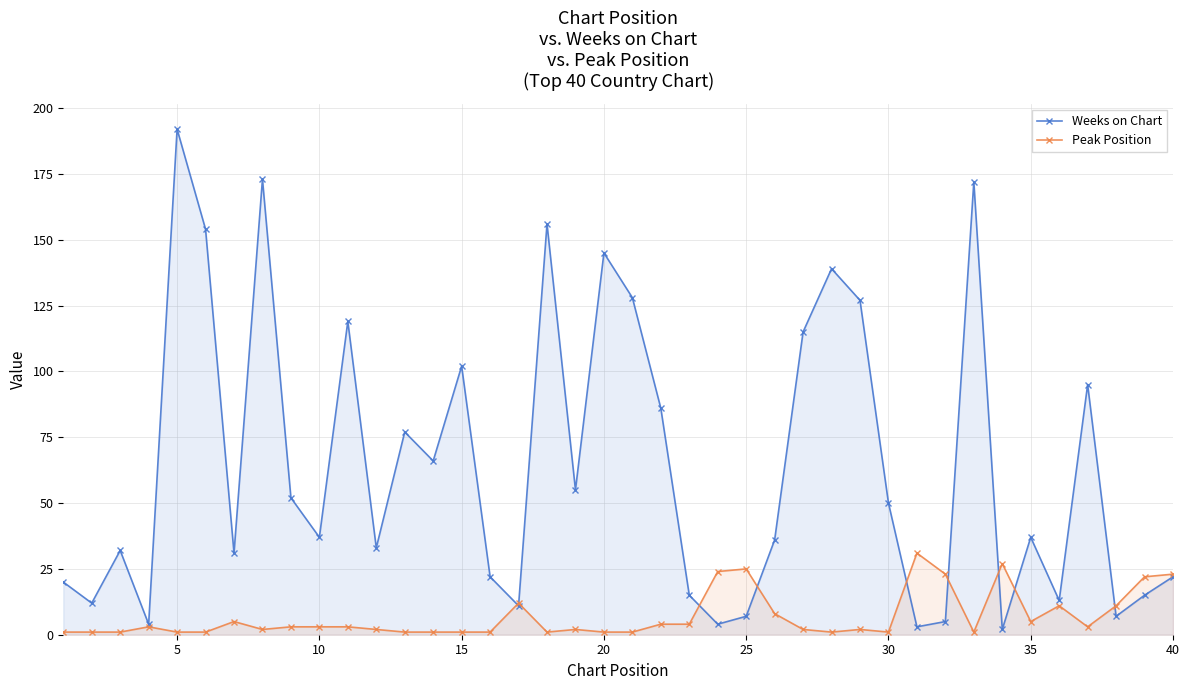

List the series in order of their peak value, highest first.

Weeks on Chart, Peak Position